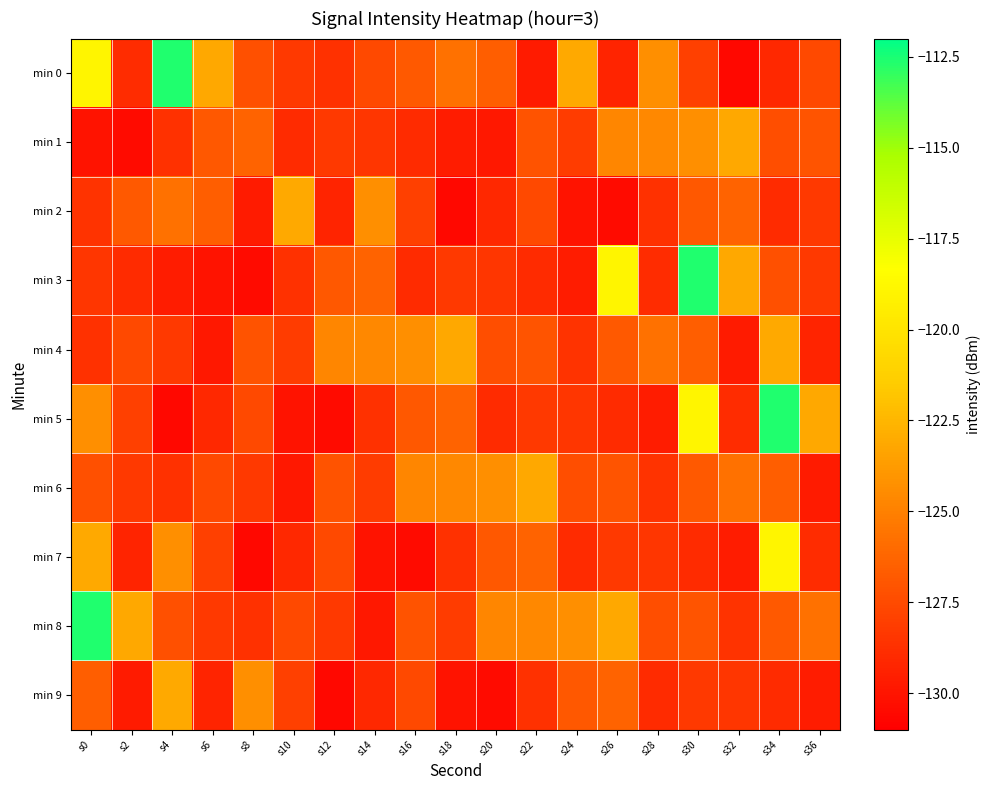

Which has a higher value, s18 or s20?

s18